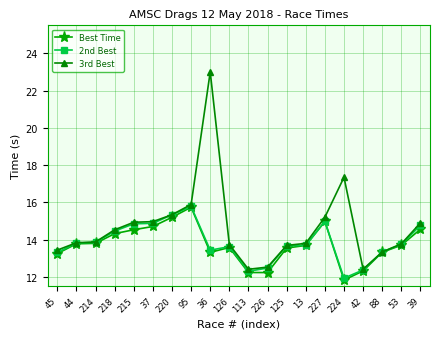

What is the sum of the 3rd Best values at 126 and 220?

29.1